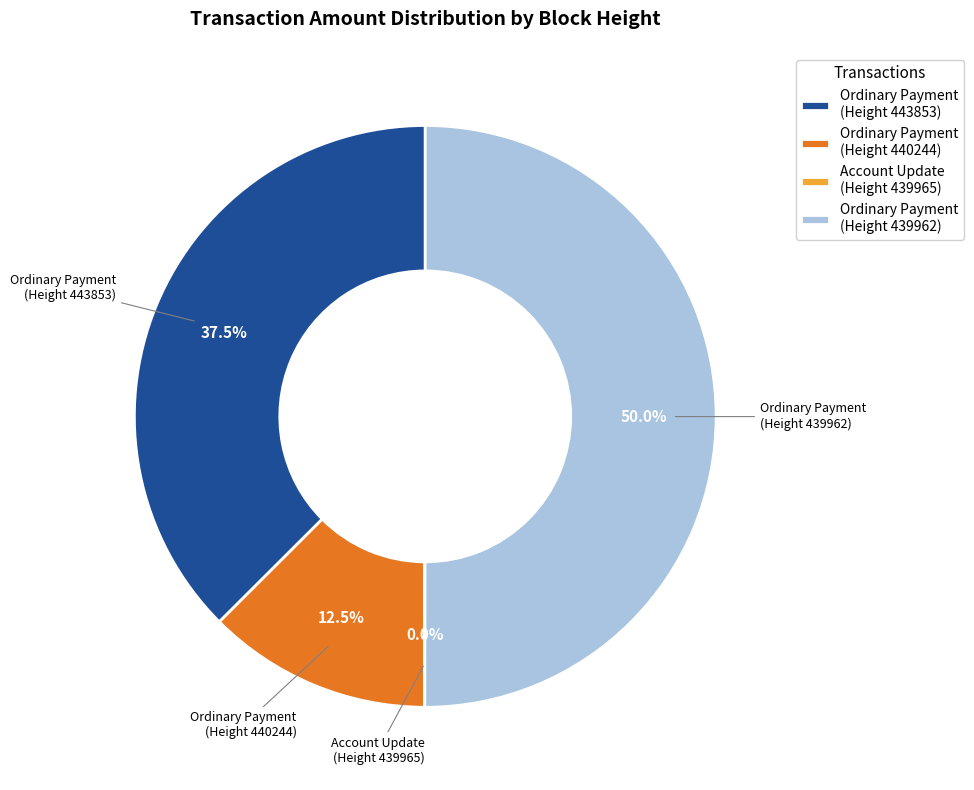

Approximately how many times larger is the value at Ordinary Payment (Height 440244) compared to Ordinary Payment (Height 443853)?

0.3